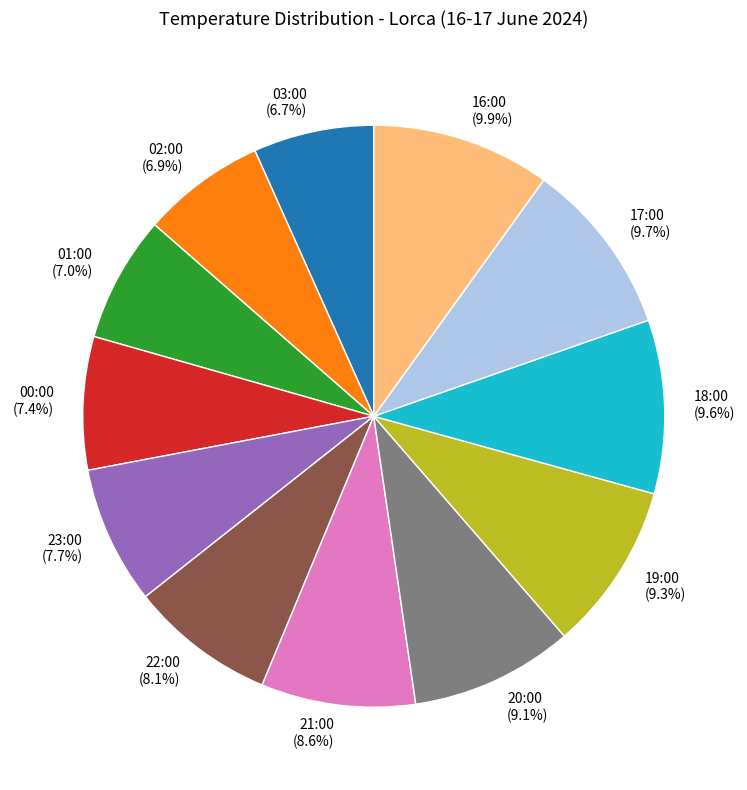

True or false: 16:00 accounts for 10% of the total.

True